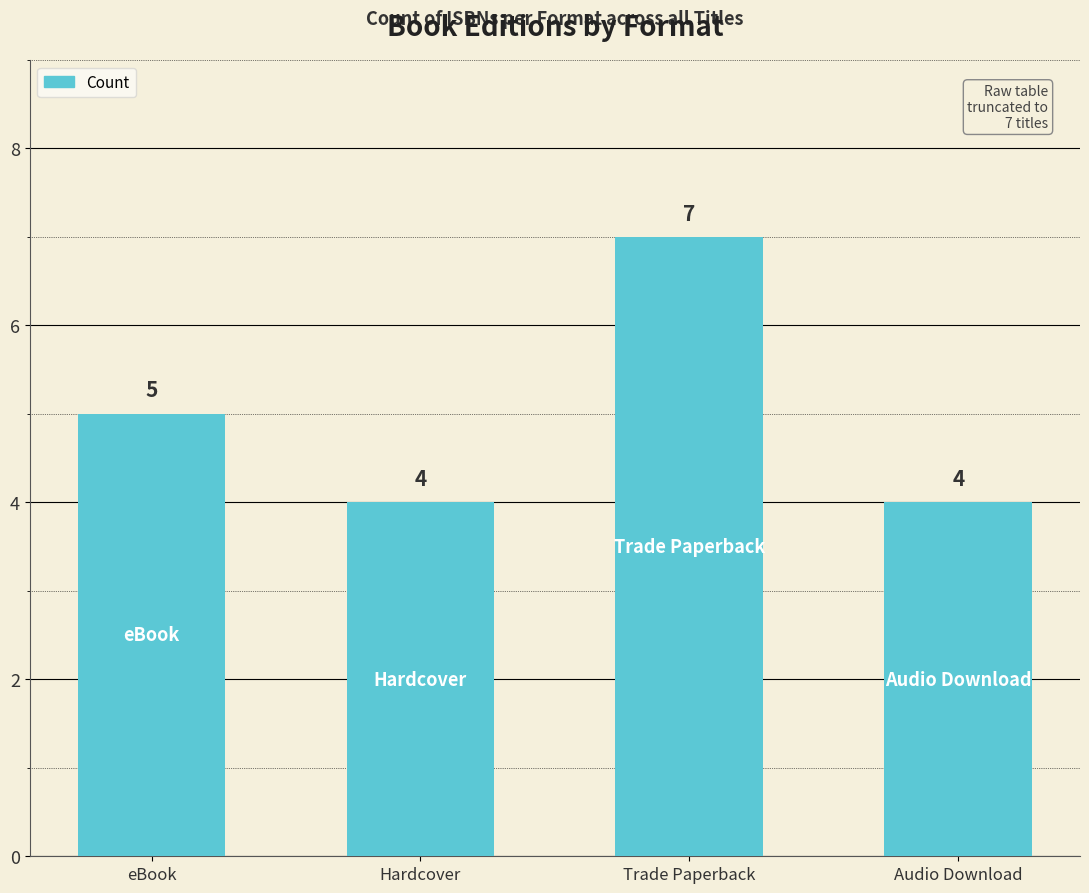

Where is the data nearest to the value 5?

eBook